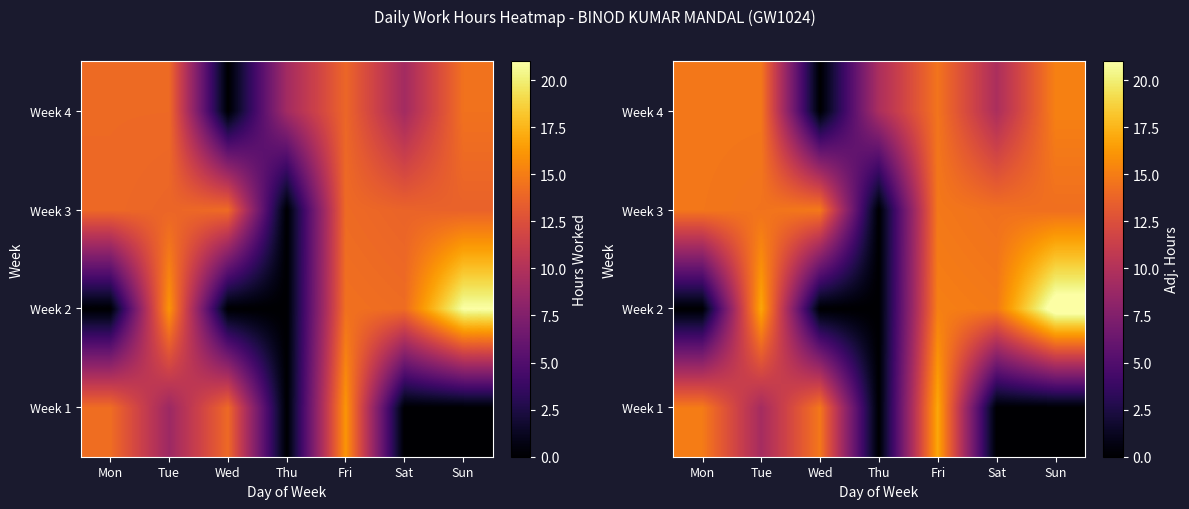

Is the value of Week 1 at Wed greater than the value of Week 4 at Thu?

Yes